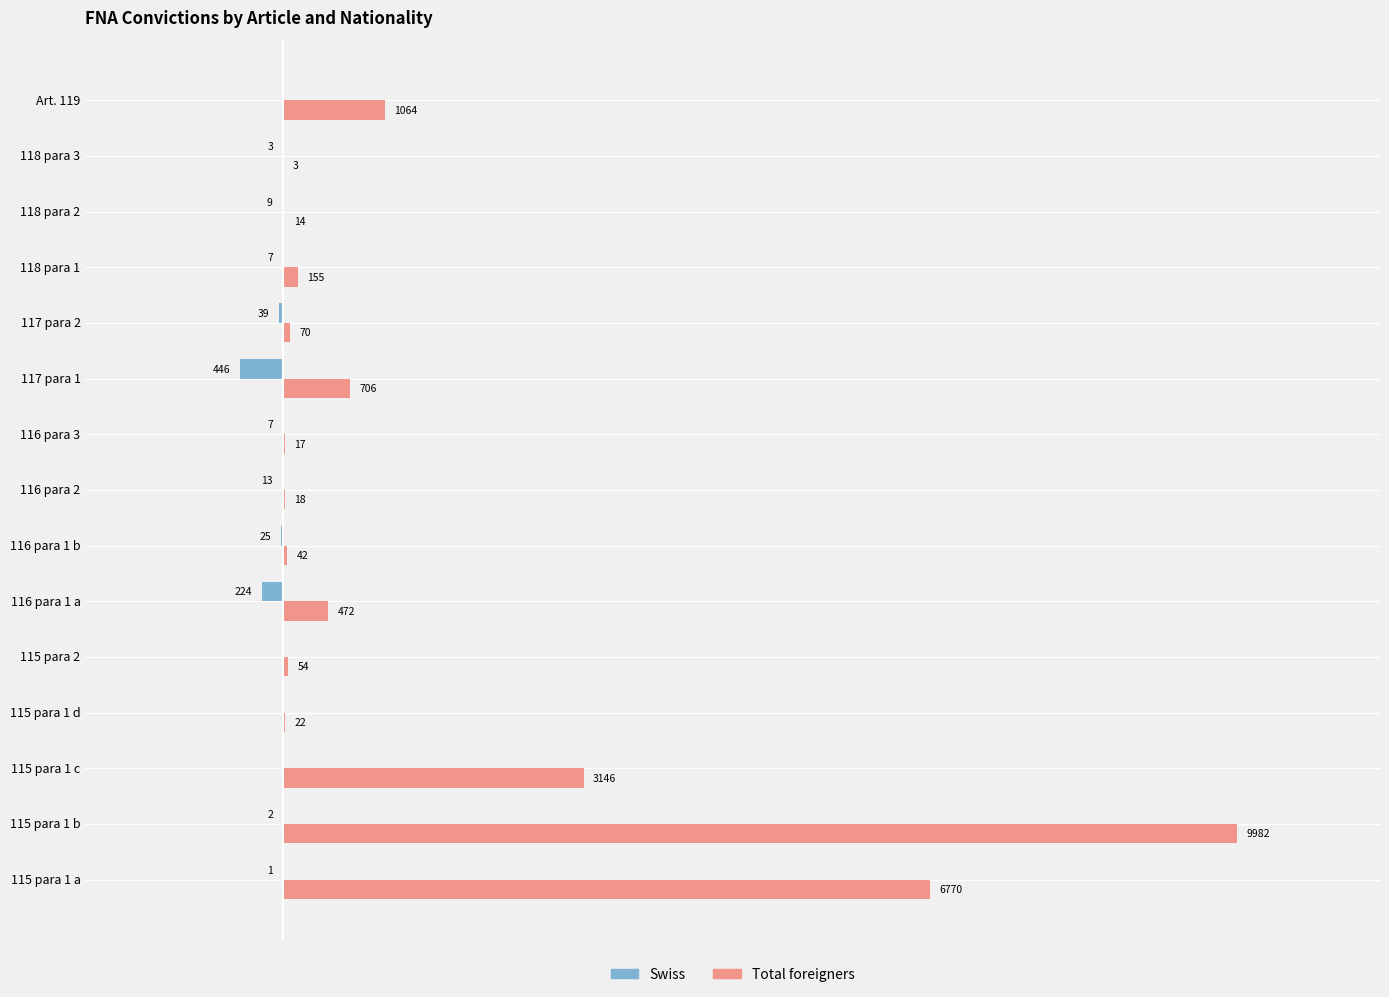

Where is Total foreigners nearest to the value 4992?

115 para 1 a